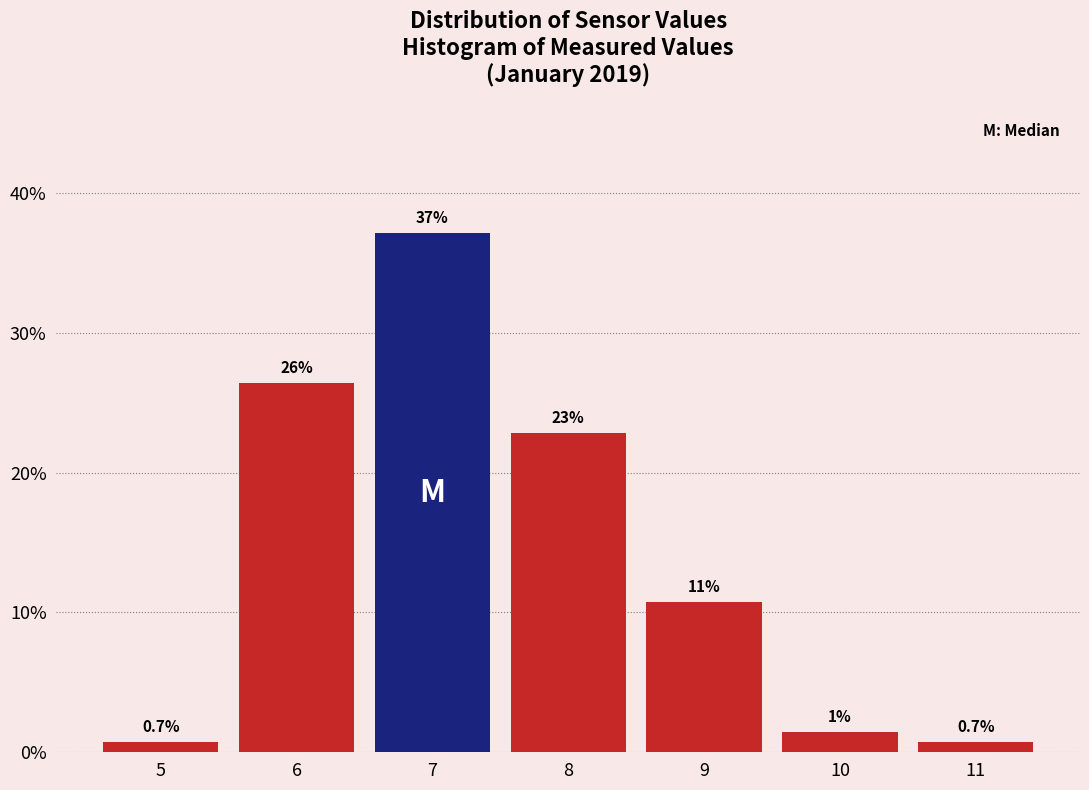

How many bars are there in total?

7